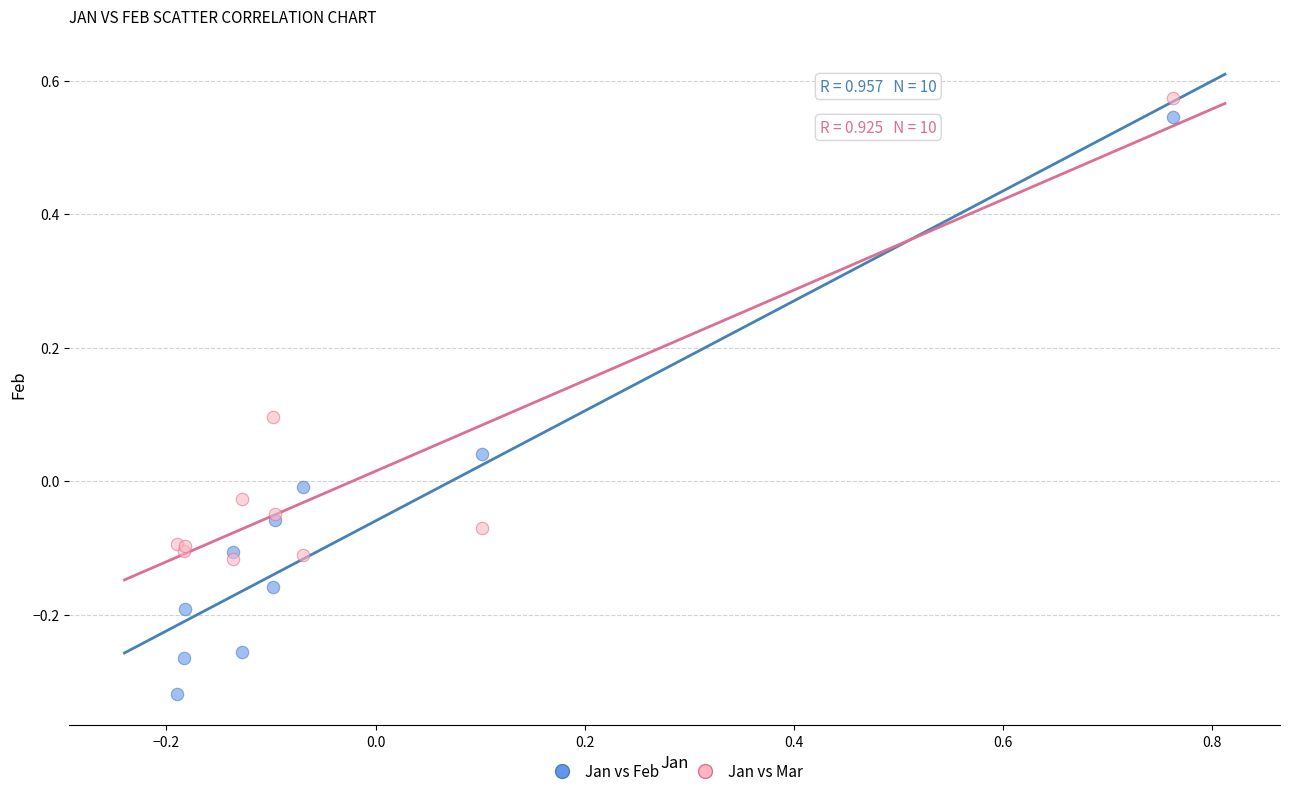

Which series has the widest spread of Y values?

Jan vs Feb